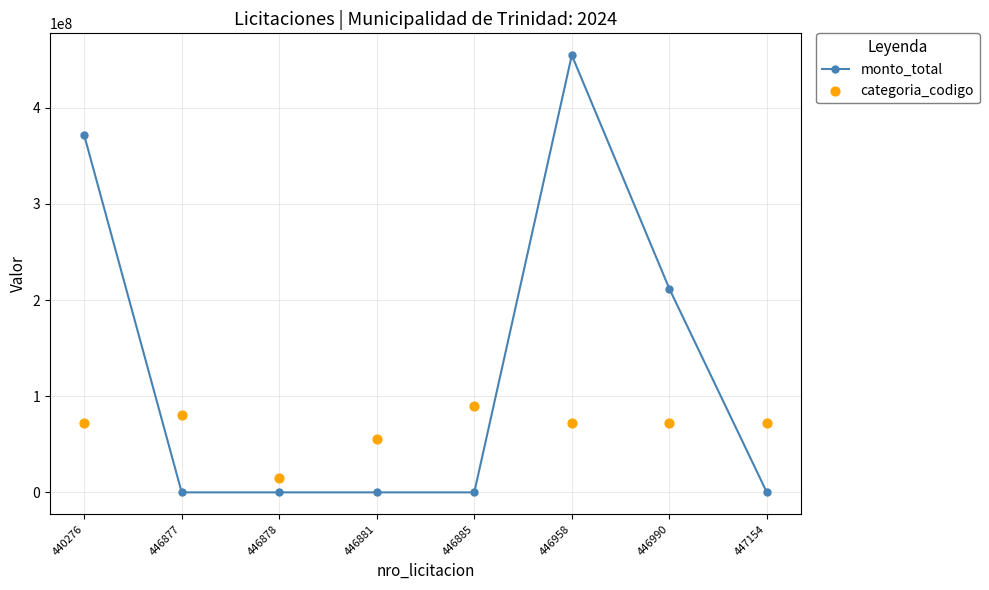

Which series reaches the maximum Y coordinate?

monto_total